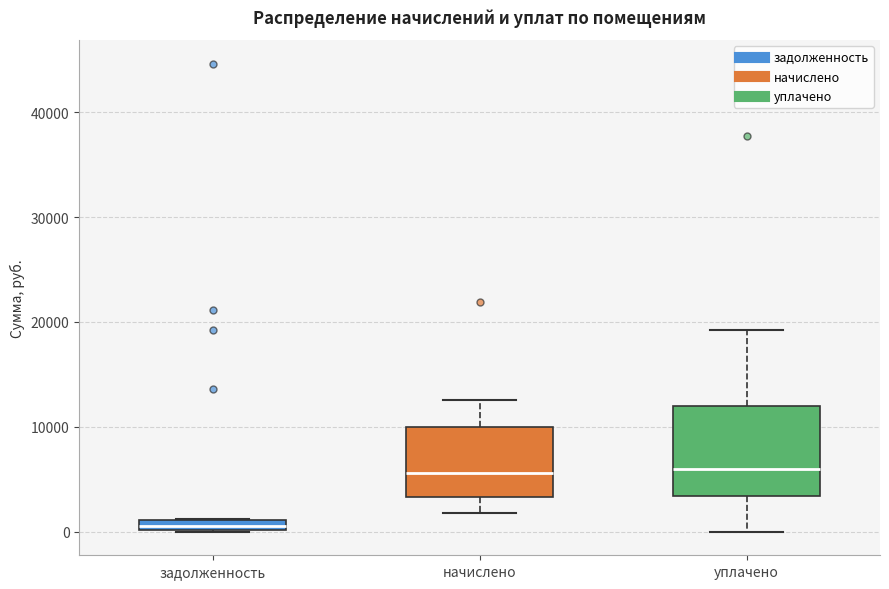

Where does the median line of the box for уплачено sit on the y-axis? The values are not printed on the chart, so give them approximately, as read against the axis.

6000